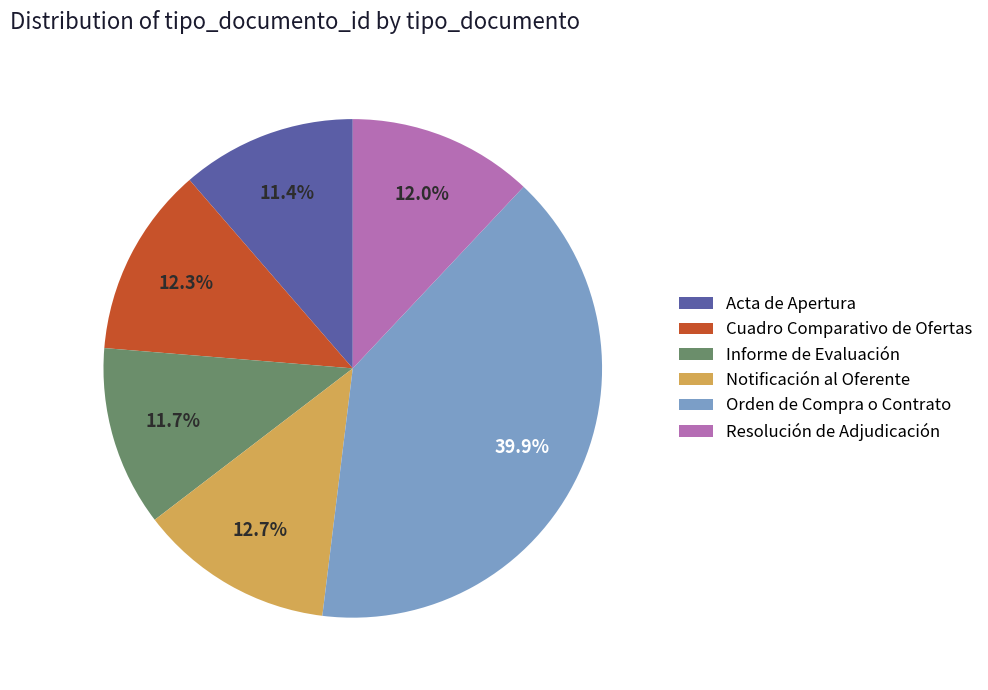

Approximately how many times larger is the value at Notificación al Oferente compared to Orden de Compra o Contrato?

0.3